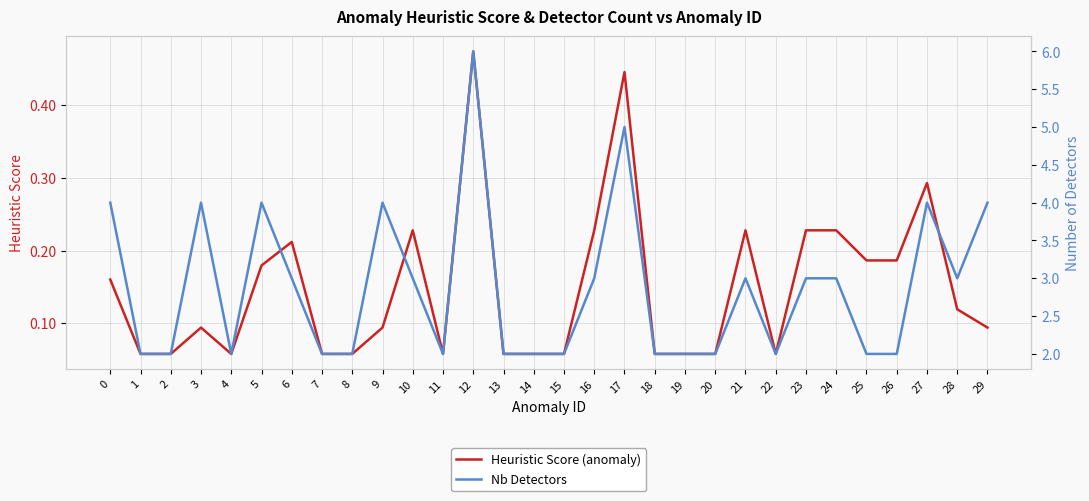

What is the value of the Heuristic Score (anomaly) point at the 9th from the left?

0.1